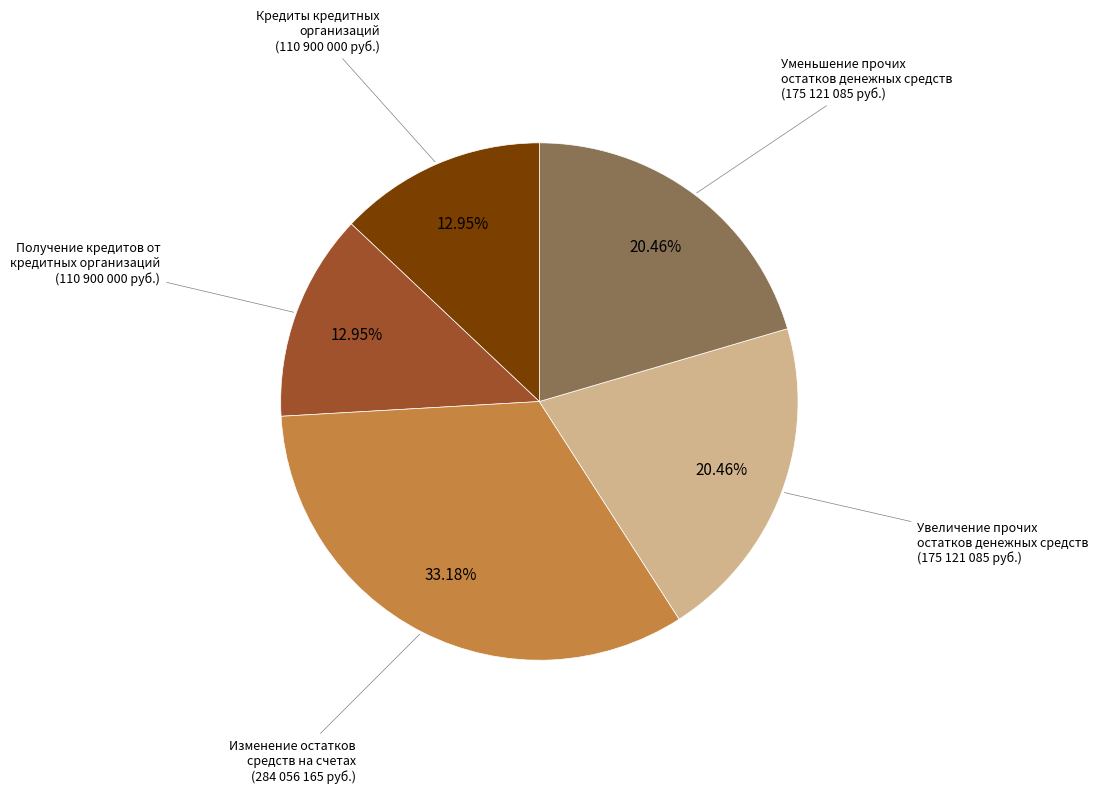

Is there a majority slice in this chart?

No